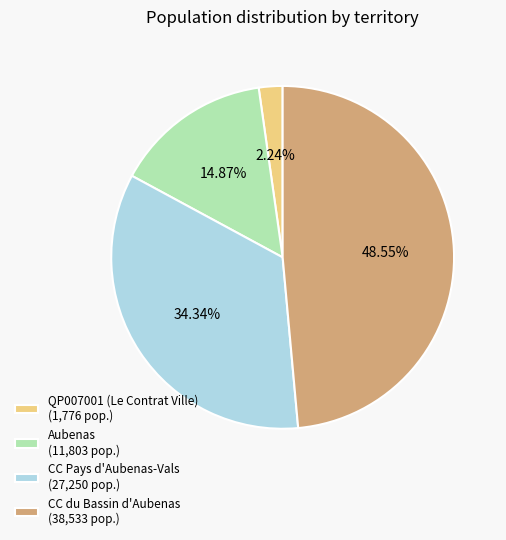

To the nearest percent, what portion does CC du Bassin d'Aubenas represent?

49%